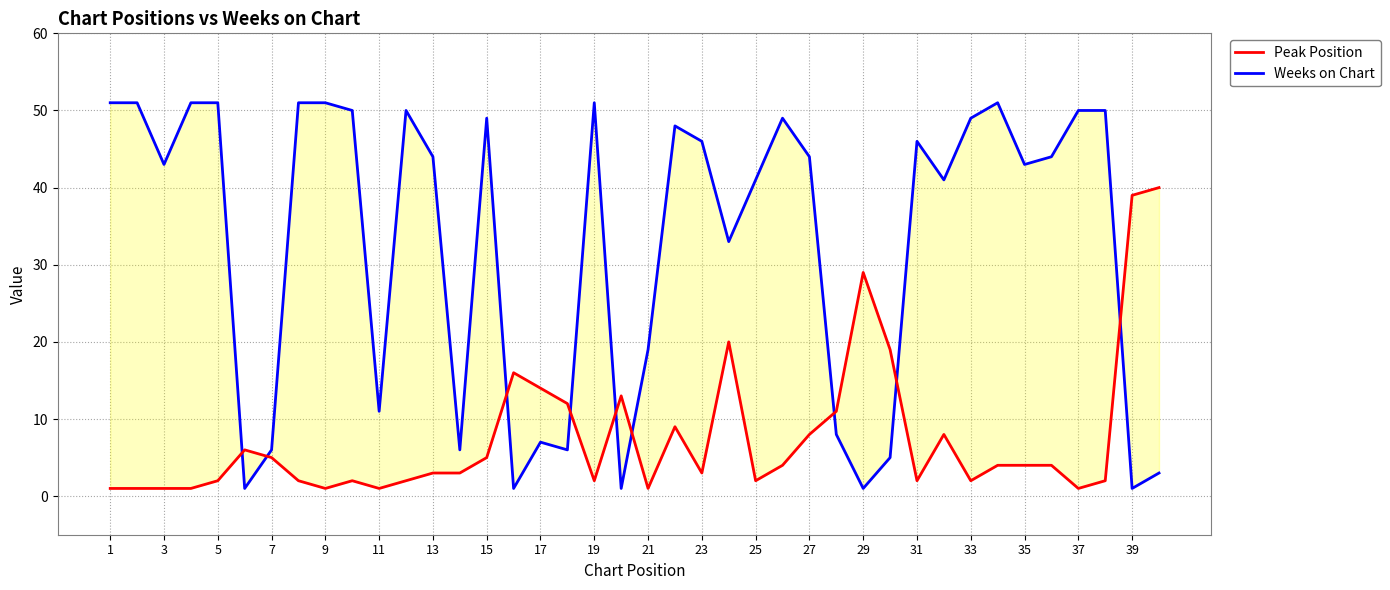

How many intersections are there between Weeks on Chart and Peak Position?

9